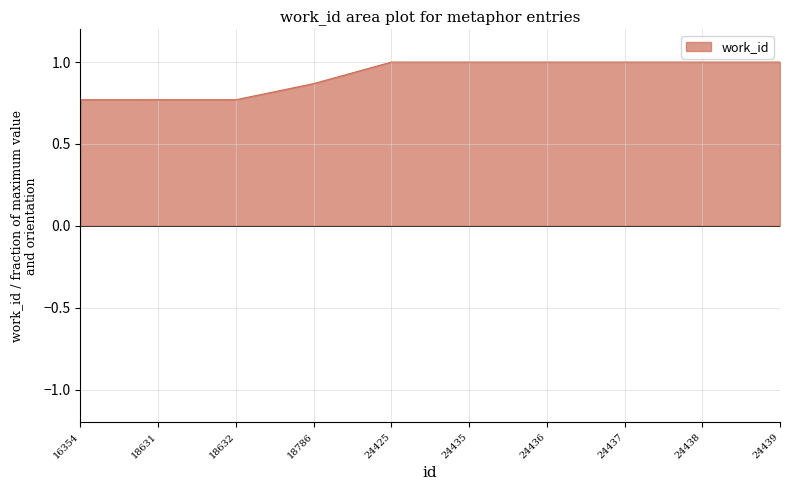

What is the difference between the values at 18786 and 16354?

0.1